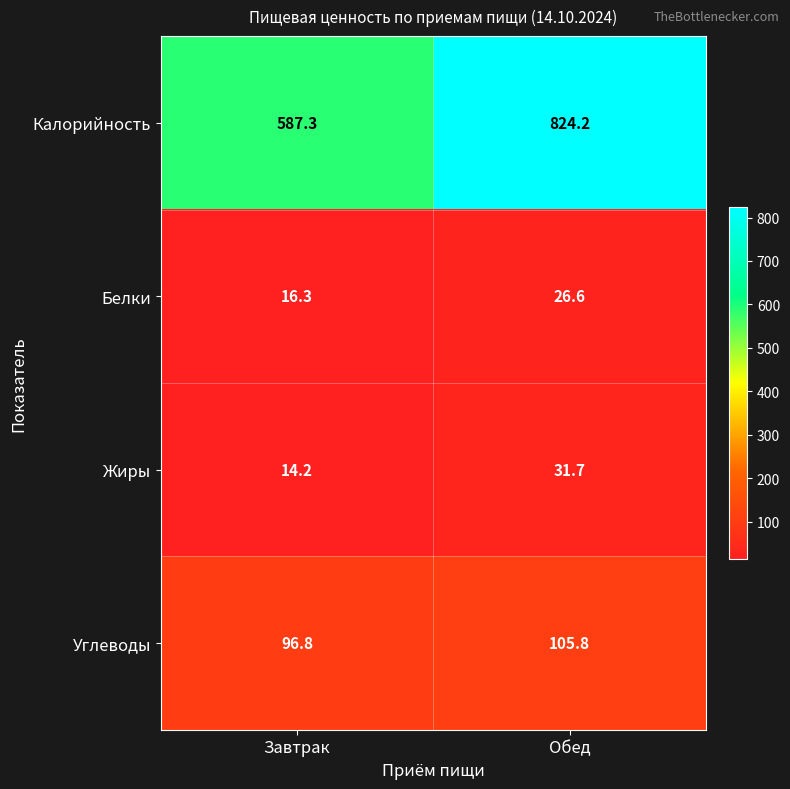

Reading left to right, transcribe all the data shown in this chart.

Калорийность: Завтрак=587.3	Обед=824.2
Белки: Завтрак=16.3	Обед=26.6
Жиры: Завтрак=14.2	Обед=31.7
Углеводы: Завтрак=96.8	Обед=105.8